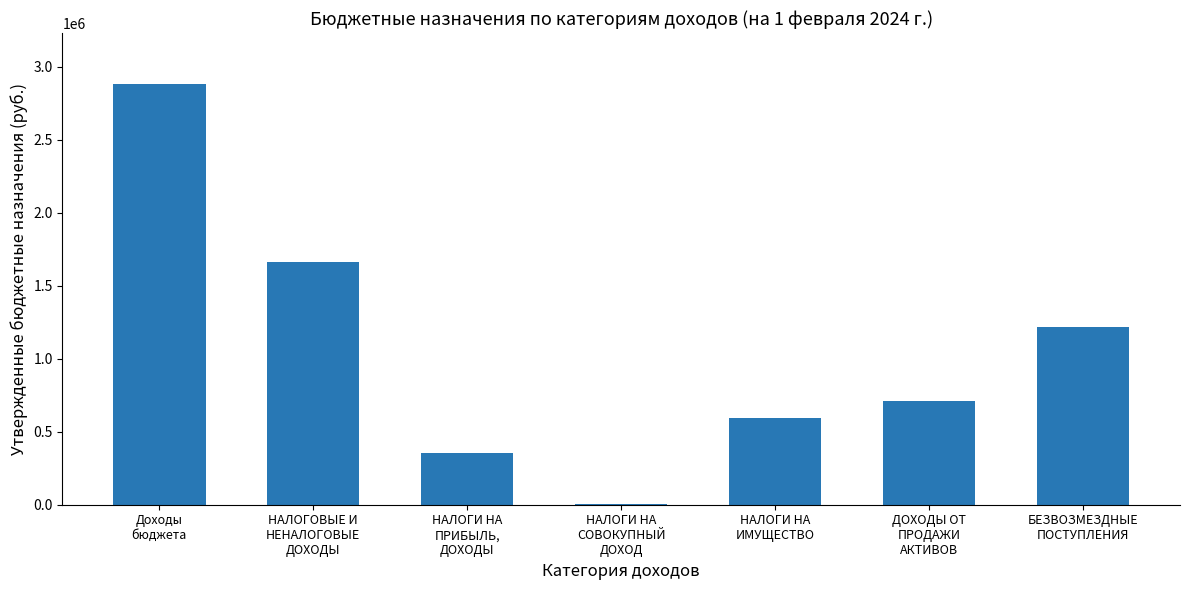

Are the bars horizontal?

No